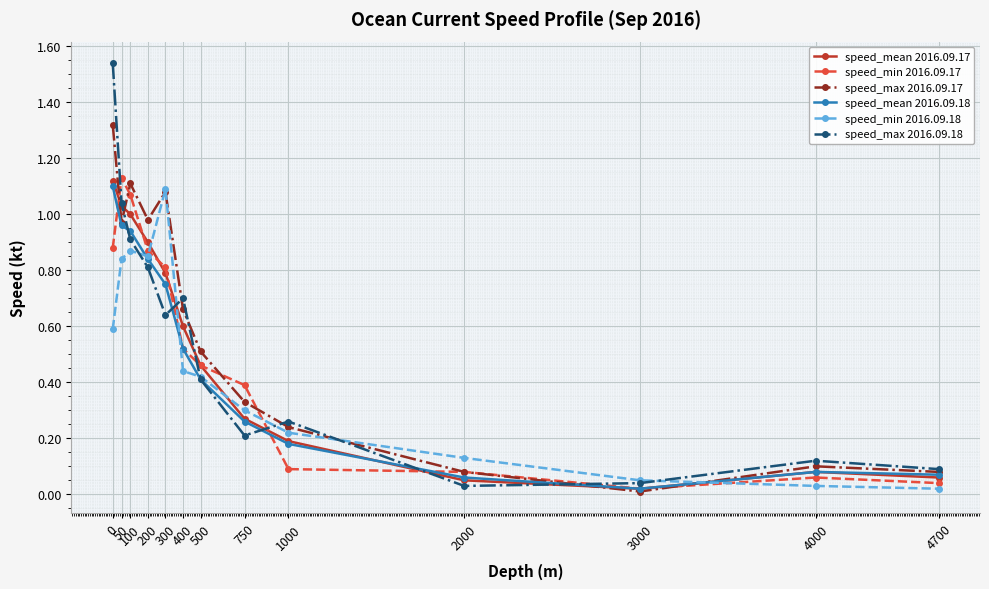

At how many categories does at least one series exceed 1?

4